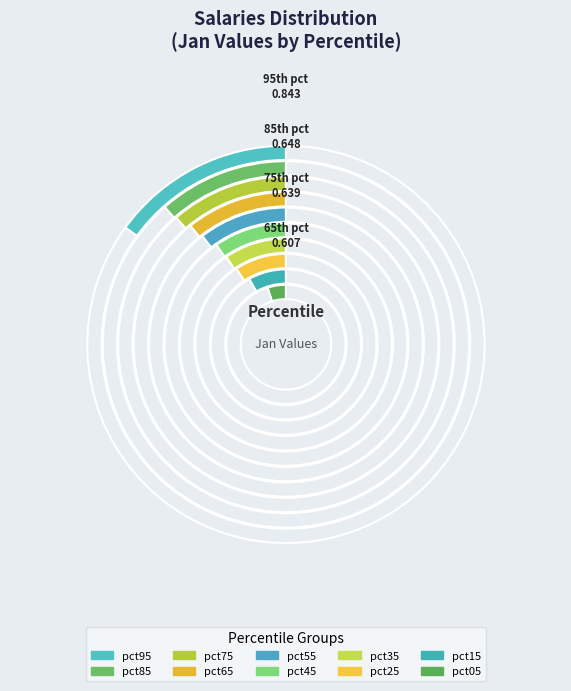

How many segments does this pie chart have?

10